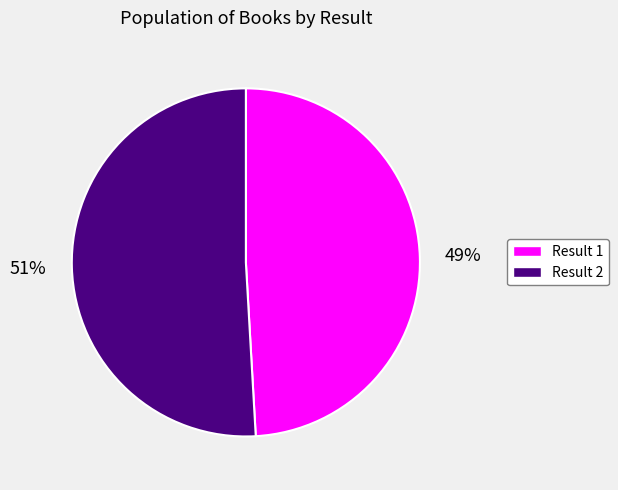

To the nearest percent, what is the average slice percentage?

50%